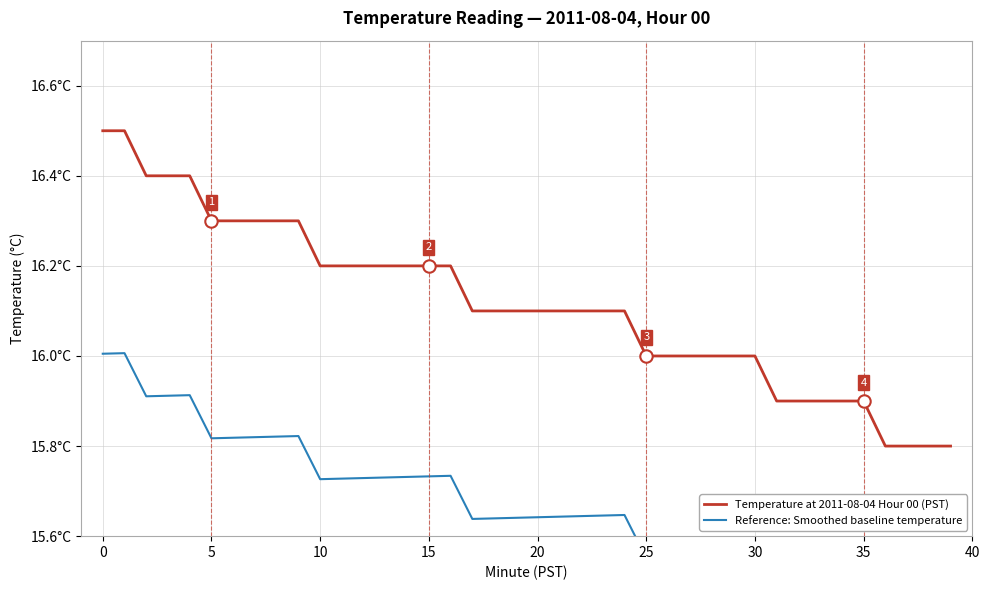

Which series has the largest total across all categories?

Temperature at 2011-08-04 Hour 00 (PST)